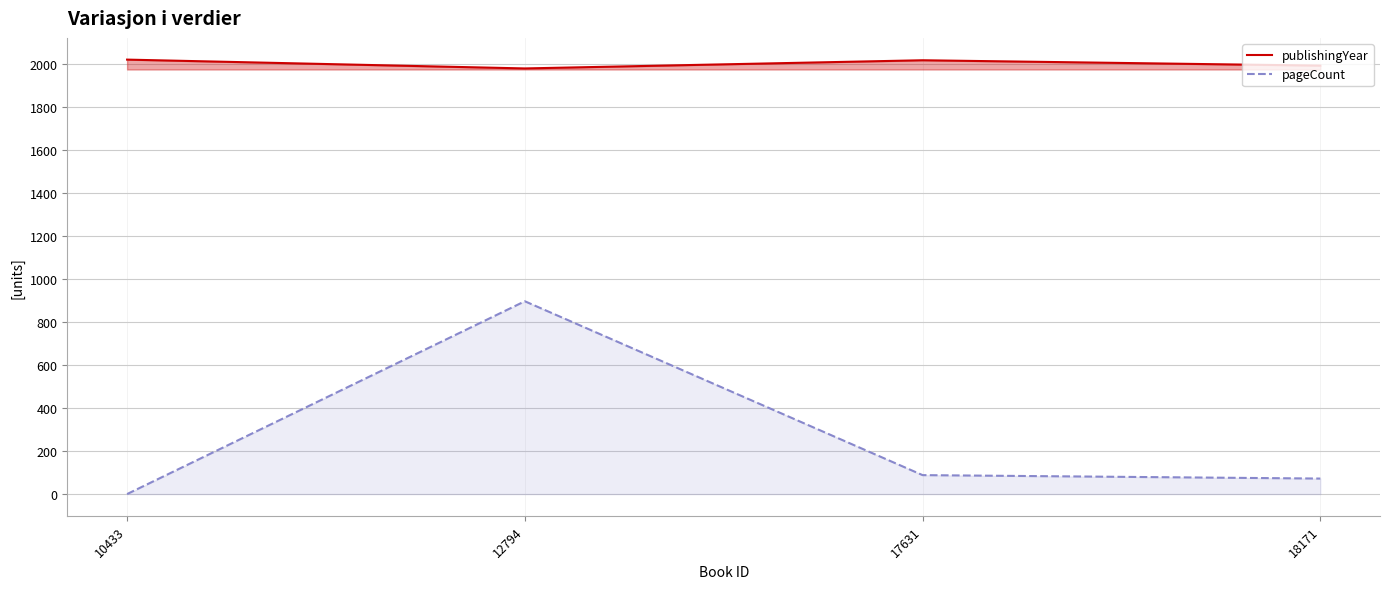

Count the number of categories in the chart.

4